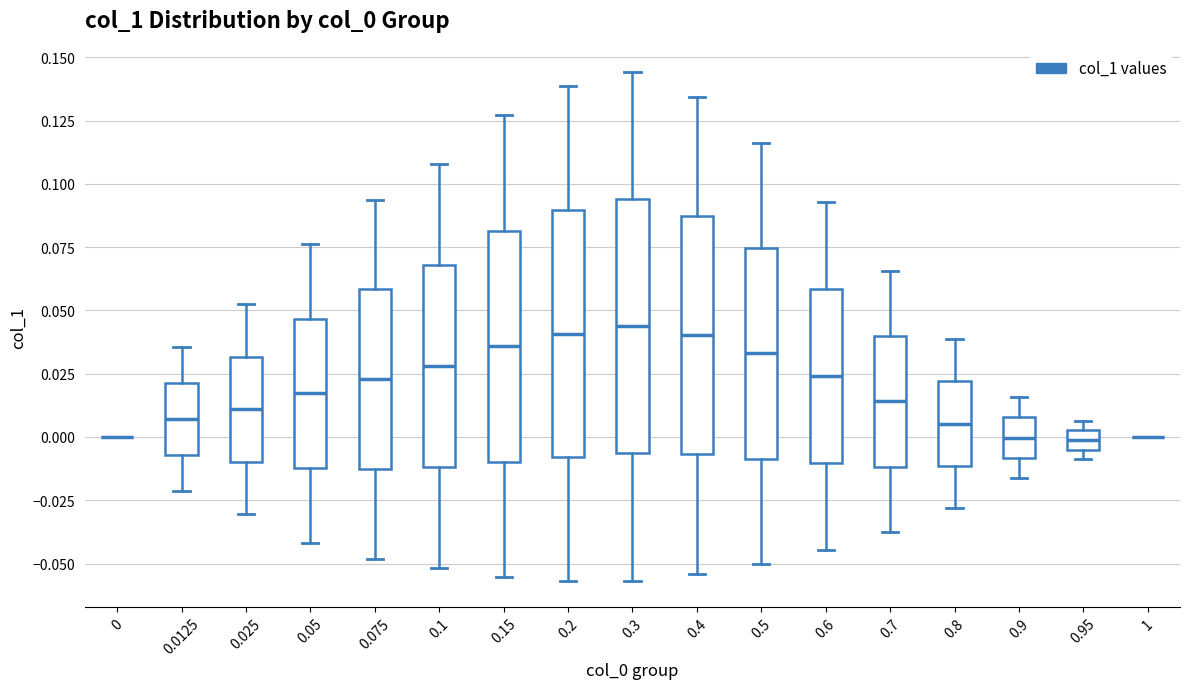

Reading left to right, transcribe this box plot: for each box, give where its median line is, the range the box spans, and where its two whiskers end, as read against the y-axis. The values are not printed on the chart, so give them approximately, as read against the axis.

0: box collapsed to a line at 0.000, whiskers 0.000 to 0.000
0.0125: median 0.005, box -0.005 to 0.020, whiskers -0.020 to 0.035
0.025: median 0.010, box -0.010 to 0.030, whiskers -0.030 to 0.050
0.05: median 0.015, box -0.010 to 0.045, whiskers -0.040 to 0.075
0.075: median 0.025, box -0.015 to 0.060, whiskers -0.050 to 0.095
0.1: median 0.030, box -0.010 to 0.070, whiskers -0.050 to 0.110
0.15: median 0.035, box -0.010 to 0.080, whiskers -0.055 to 0.125
0.2: median 0.040, box -0.010 to 0.090, whiskers -0.055 to 0.140
0.3: median 0.045, box -0.005 to 0.095, whiskers -0.055 to 0.145
0.4: median 0.040, box -0.005 to 0.085, whiskers -0.055 to 0.135
0.5: median 0.035, box -0.010 to 0.075, whiskers -0.050 to 0.115
0.6: median 0.025, box -0.010 to 0.060, whiskers -0.045 to 0.095
0.7: median 0.015, box -0.010 to 0.040, whiskers -0.040 to 0.065
0.8: median 0.005, box -0.010 to 0.020, whiskers -0.030 to 0.040
0.9: median 0.000, box -0.010 to 0.010, whiskers -0.015 to 0.015
0.95: median 0.000, box -0.005 to 0.005, whiskers -0.010 to 0.005 (just above the box's upper edge)
1: box collapsed to a line at 0.000, whiskers 0.000 to 0.000